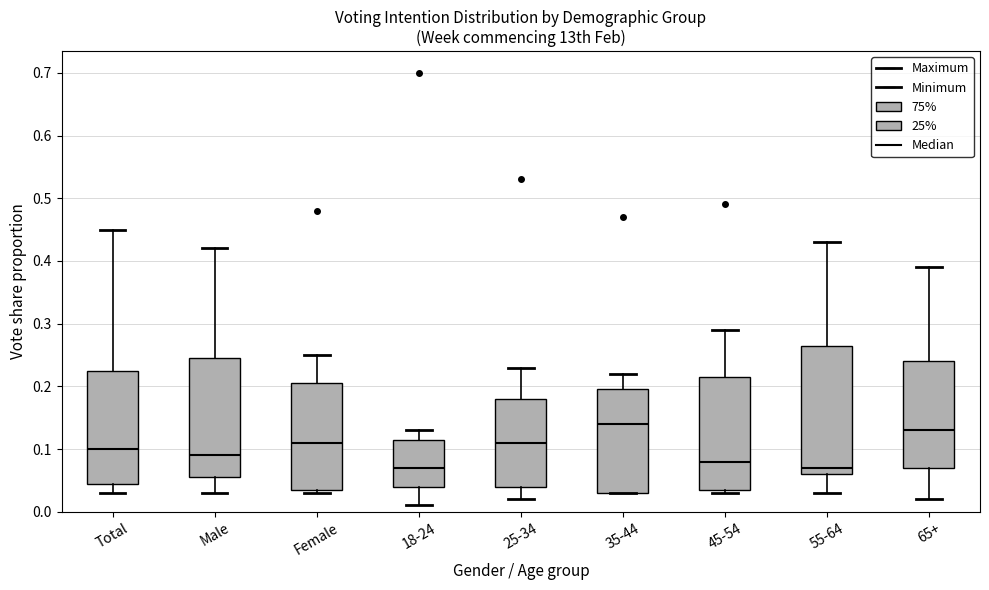

Reading left to right, transcribe this box plot: for each box, give where its median line is, the range the box spans, and where its two whiskers end, as read against the y-axis. The values are not printed on the chart, so give them approximately, as read against the axis.

Total: median 0.10, box 0.05 to 0.23, whiskers 0.03 to 0.45
Male: median 0.09, box 0.06 to 0.25, whiskers 0.03 to 0.42
Female: median 0.11, box 0.04 to 0.21, whiskers 0.03 to 0.25
18-24: median 0.07, box 0.04 to 0.12, whiskers 0.01 to 0.13
25-34: median 0.11, box 0.04 to 0.18, whiskers 0.02 to 0.23
35-44: median 0.14, box 0.03 to 0.20, whiskers 0.03 to 0.22
45-54: median 0.08, box 0.04 to 0.22, whiskers 0.03 to 0.29
55-64: median 0.07, box 0.06 to 0.27, whiskers 0.03 to 0.43
65+: median 0.13, box 0.07 to 0.24, whiskers 0.02 to 0.39